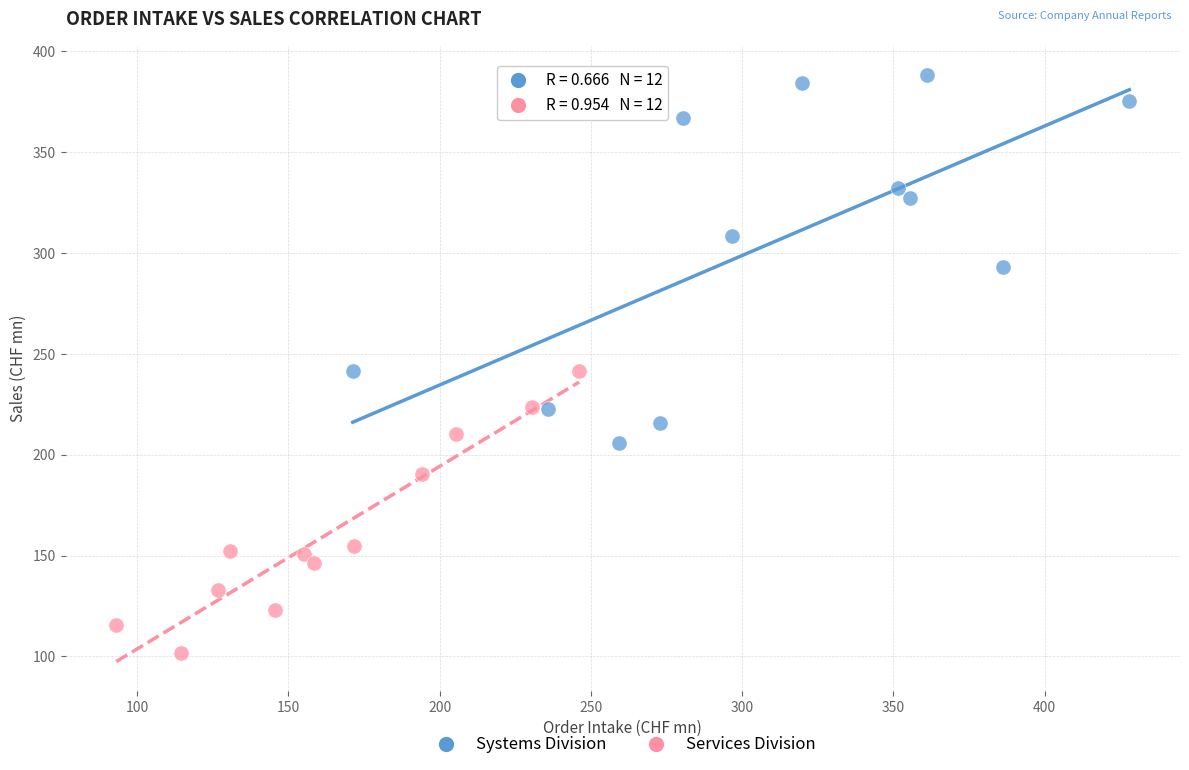

Which series reaches the maximum Y coordinate?

Systems Division